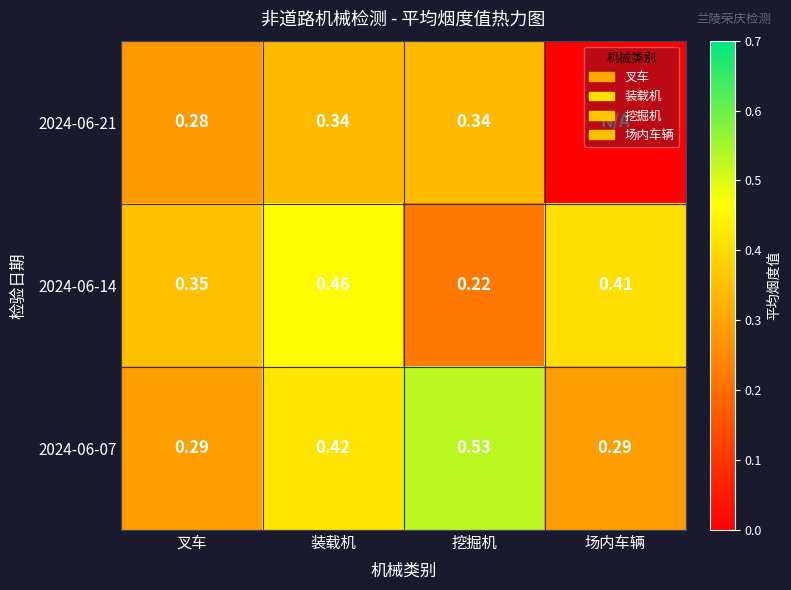

Is the value of 2024-06-07 at 场内车辆 greater than the value of 2024-06-21 at 挖掘机?

No